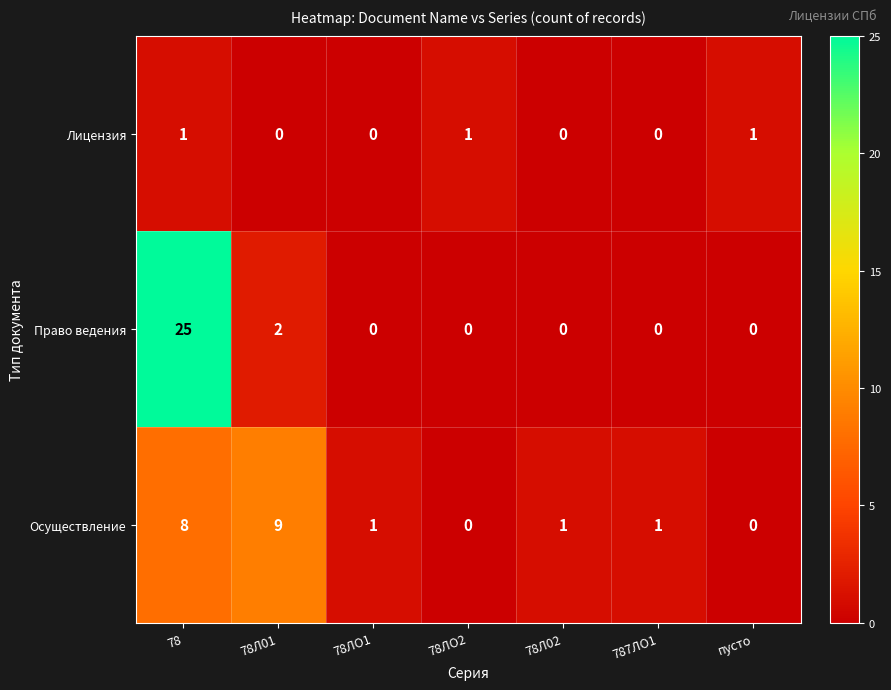

The value of Осуществление at 78 is 12. True or false?

False